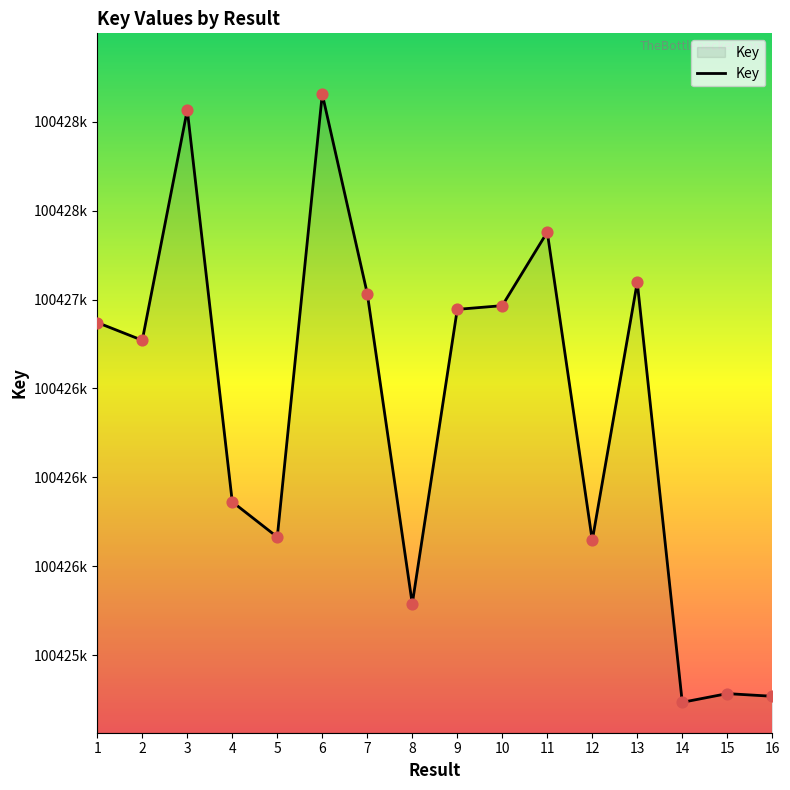

Between 5 and 2, which is larger?

2